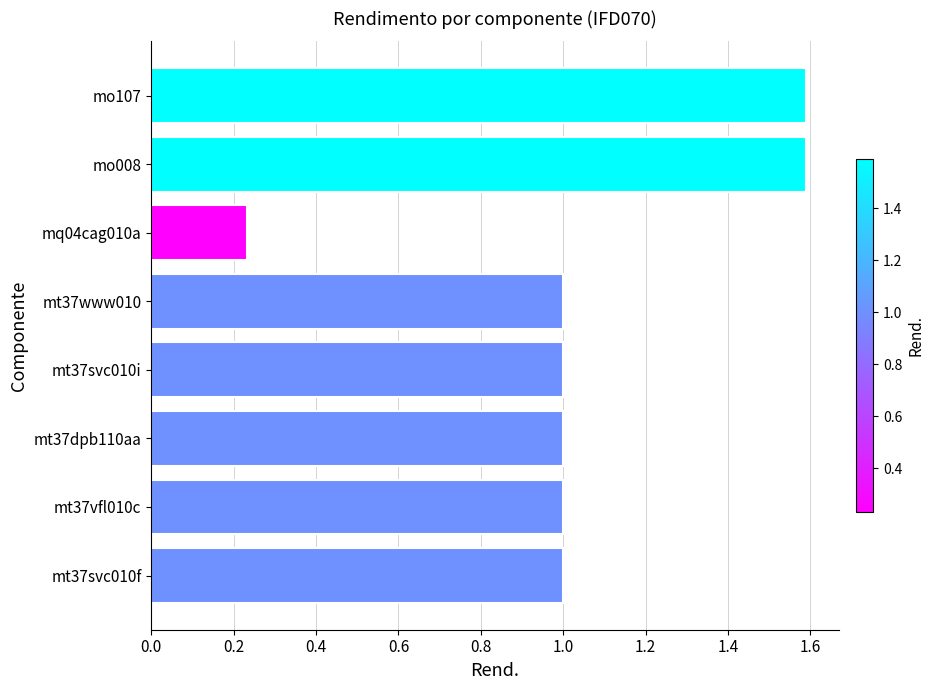

Which has a higher value, mt37dpb110aa or mo107?

mo107